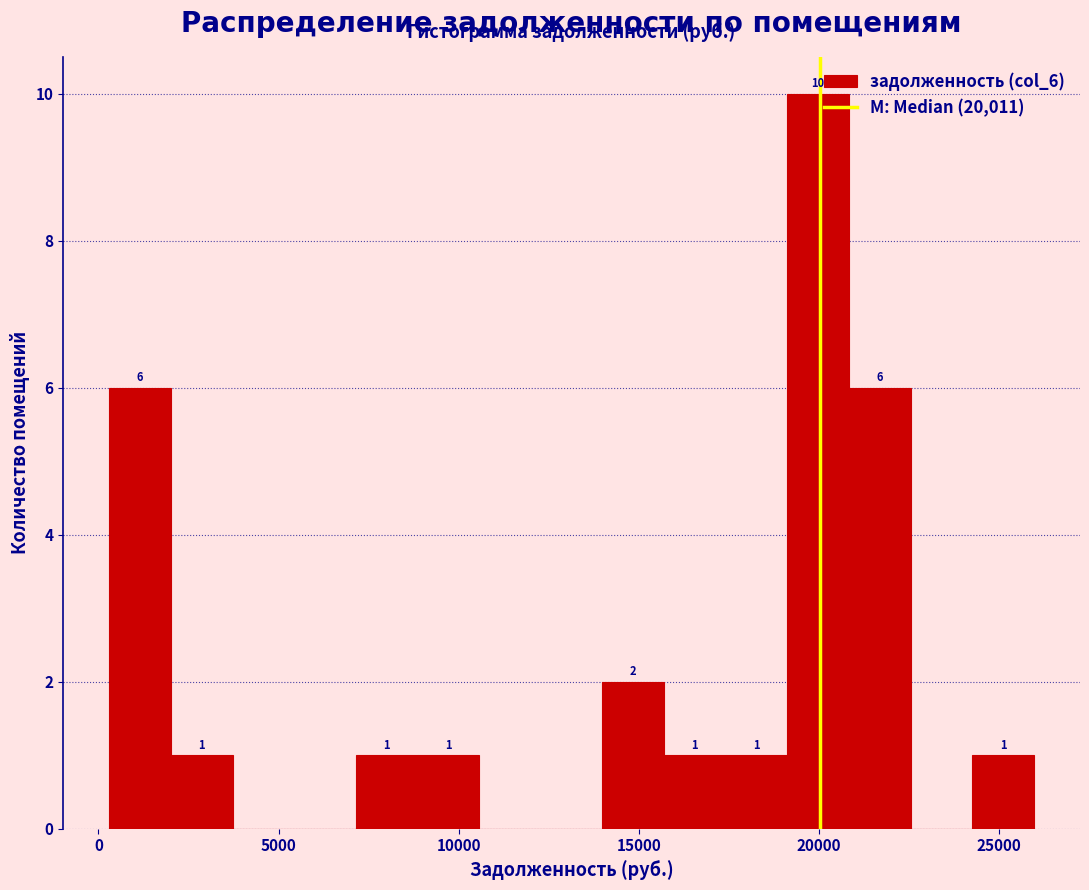

Around what value on the x-axis is the tallest bar? Give the approximate position of its centre, as read against the axis.

20000